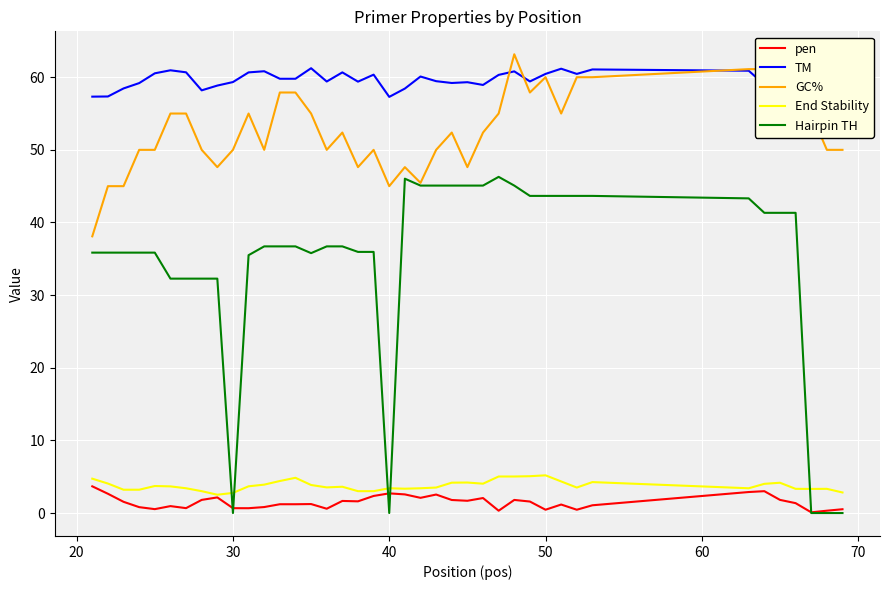

What is the highest value of the pen series?

3.7